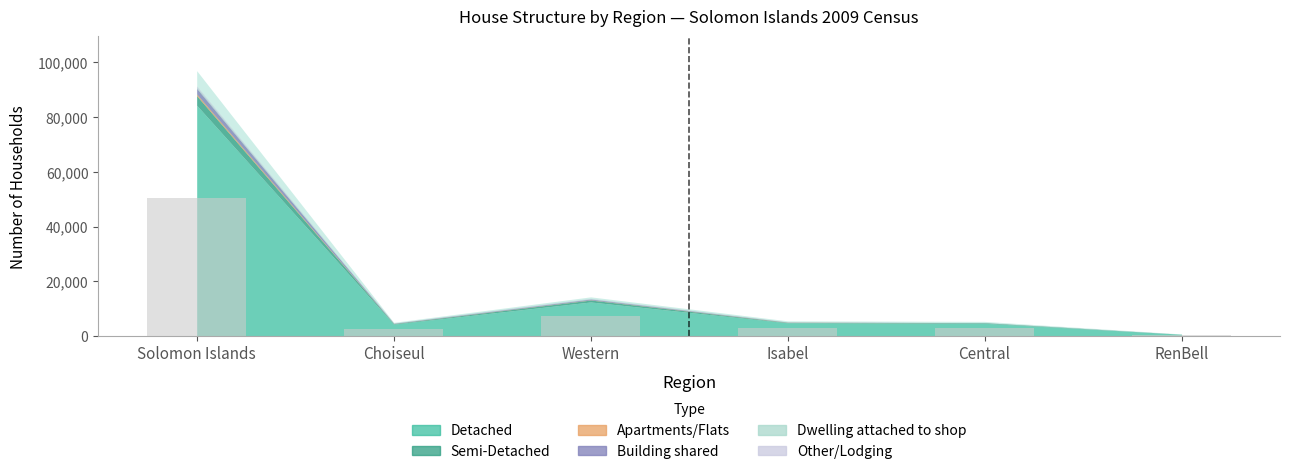

Which category has the highest value across all series?

Solomon Islands